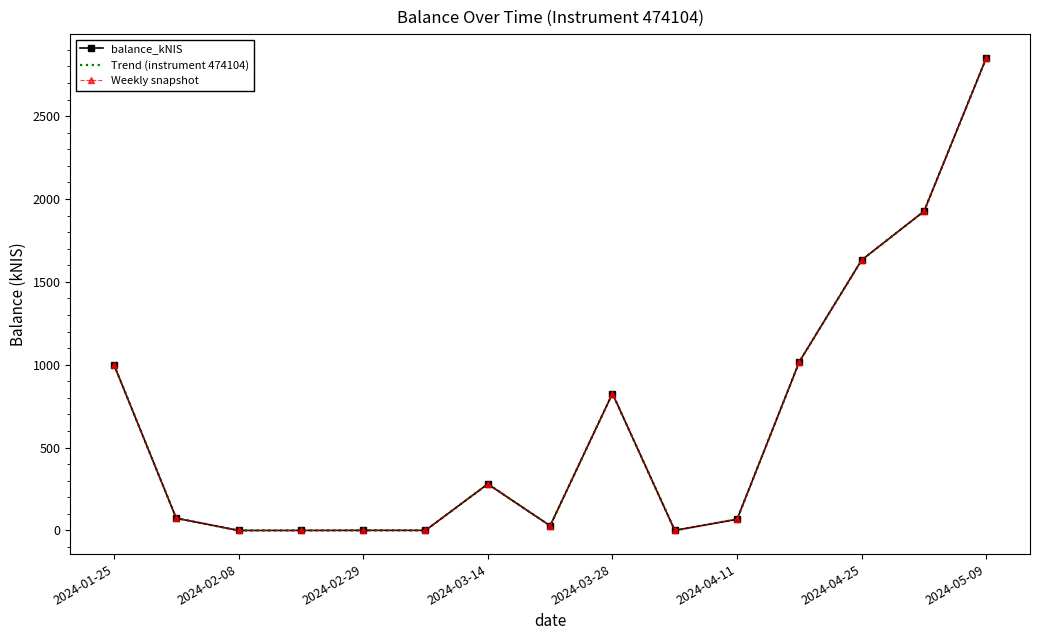

Reading left to right, extract all data points from this chart.

balance_kNIS: 1001.1	74.1	0.0	0.0	0.5	0.5	280.3	28.1	826.4	0.5	67.5	1019.2	1632.3	1926.2	2852.5
Trend (instrument 474104): 1001.1	74.1	0.0	0.0	0.5	0.5	280.3	28.1	826.4	0.5	67.5	1019.2	1632.3	1926.2	2852.5
Weekly snapshot: 1001.1	74.1	0.0	0.0	0.5	0.5	280.3	28.1	826.4	0.5	67.5	1019.2	1632.3	1926.2	2852.5